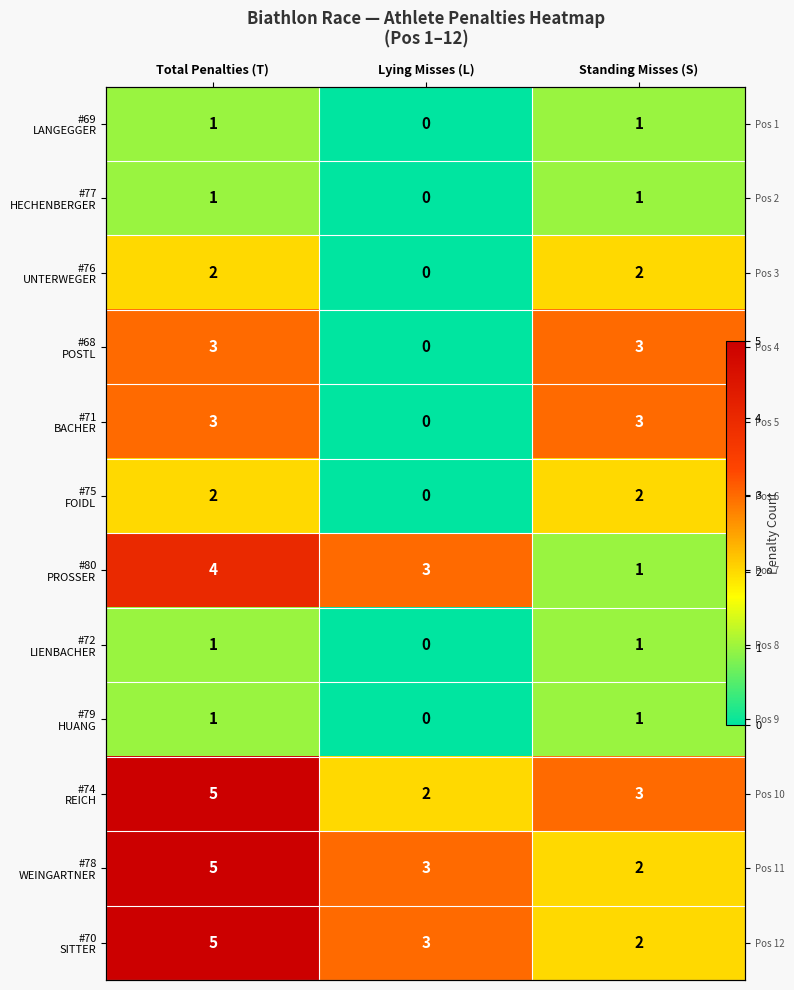

Rank the categories by #78 WEINGARTNER value from highest to lowest.

Total Penalties (T), Lying Misses (L), Standing Misses (S)